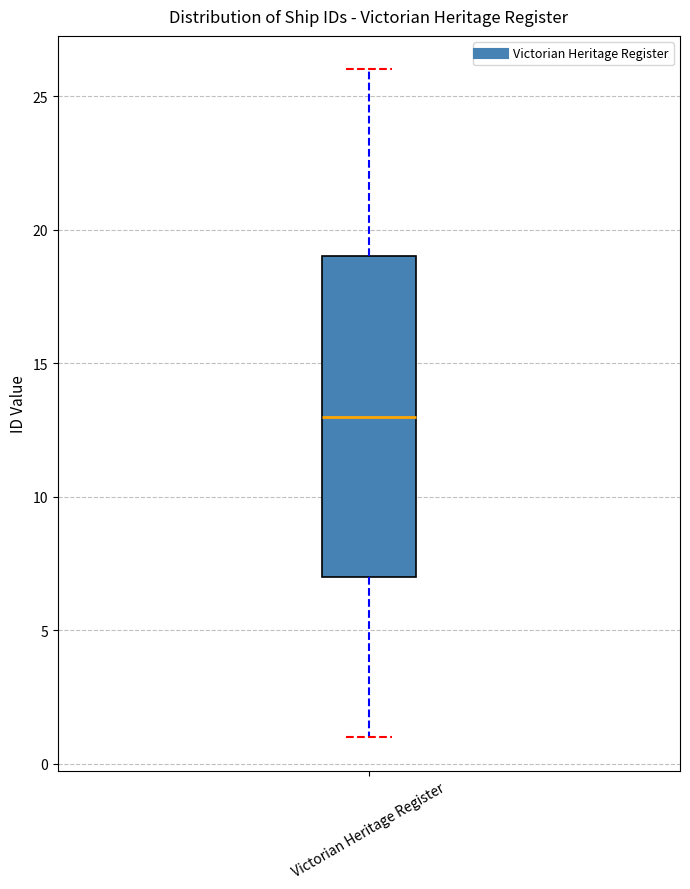

Transcribe this box plot: give where the median line is, the range the box spans, and where the two whiskers end, as read against the y-axis. The values are not printed on the chart, so give them approximately, as read against the axis.

median 13, box 7 to 19, whiskers 1 to 26